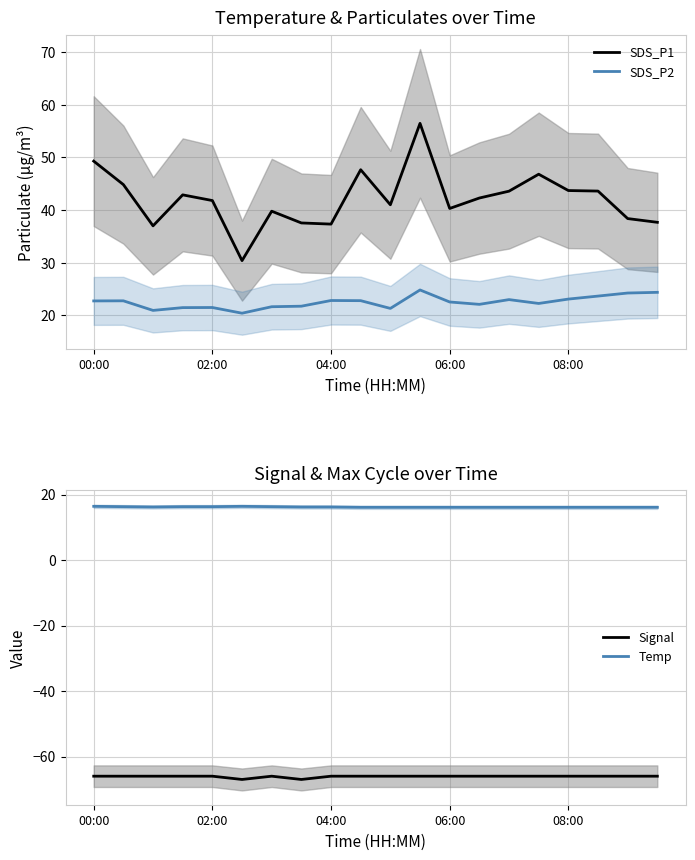

What are all the series names shown in the legend?

SDS_P1, SDS_P2, Signal, Temp